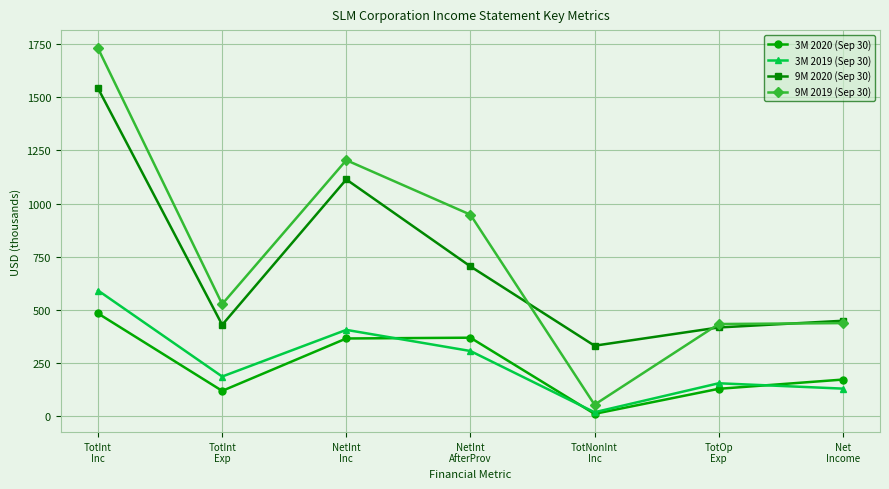

Which series has the widest spread of values?

9M 2019 (Sep 30)